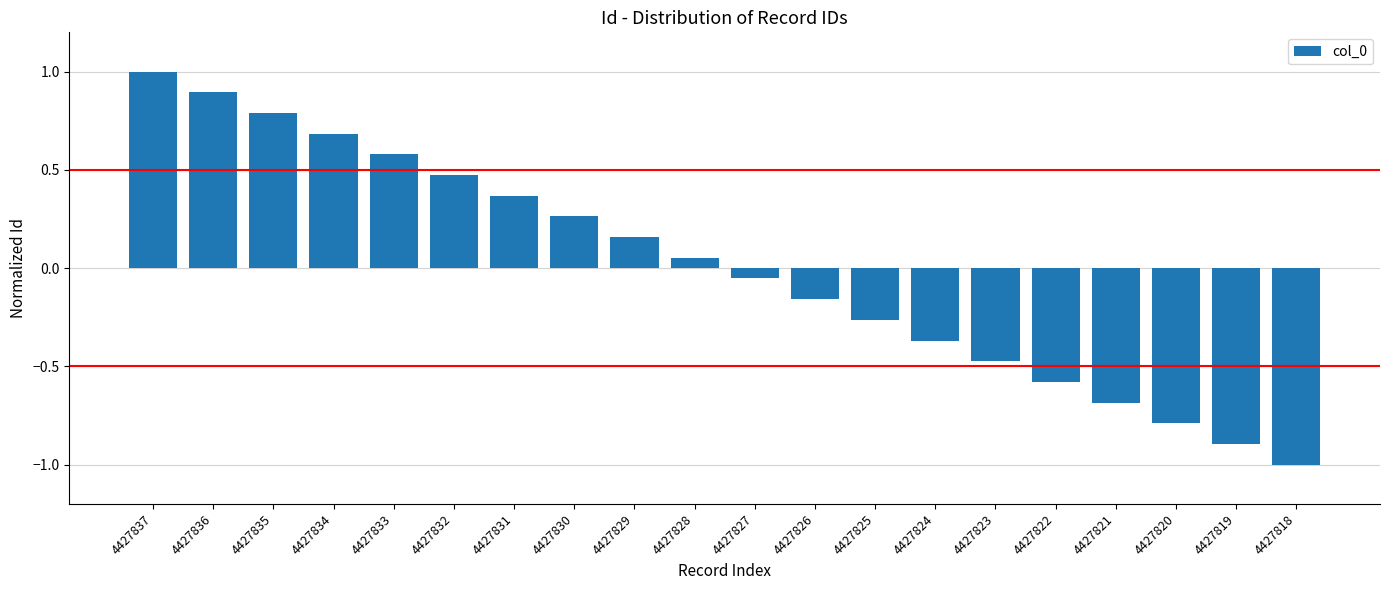

The chart shows a value of 0.7 at 4427834. True or false?

True